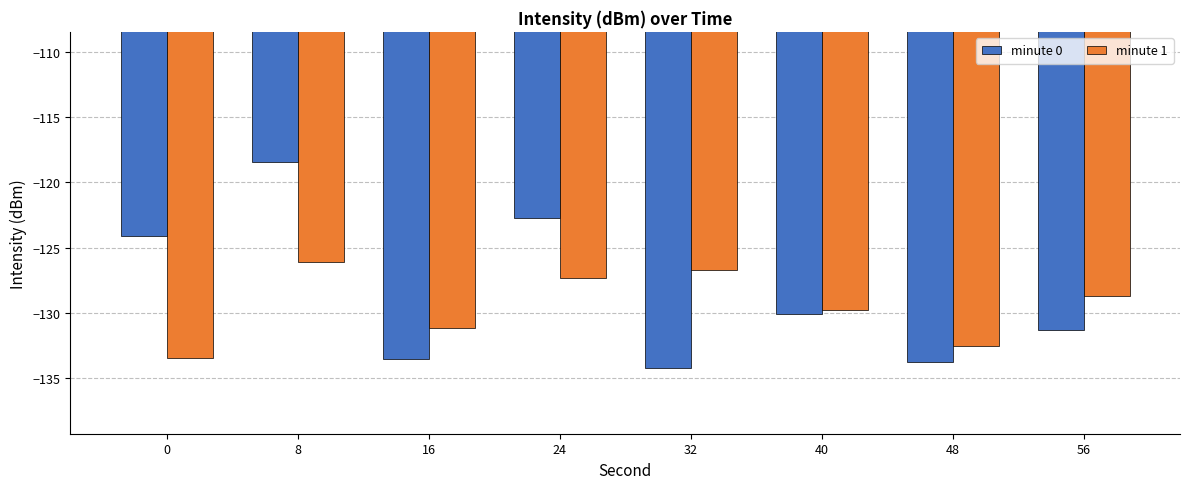

At which label is minute 1 closest to -129?

56